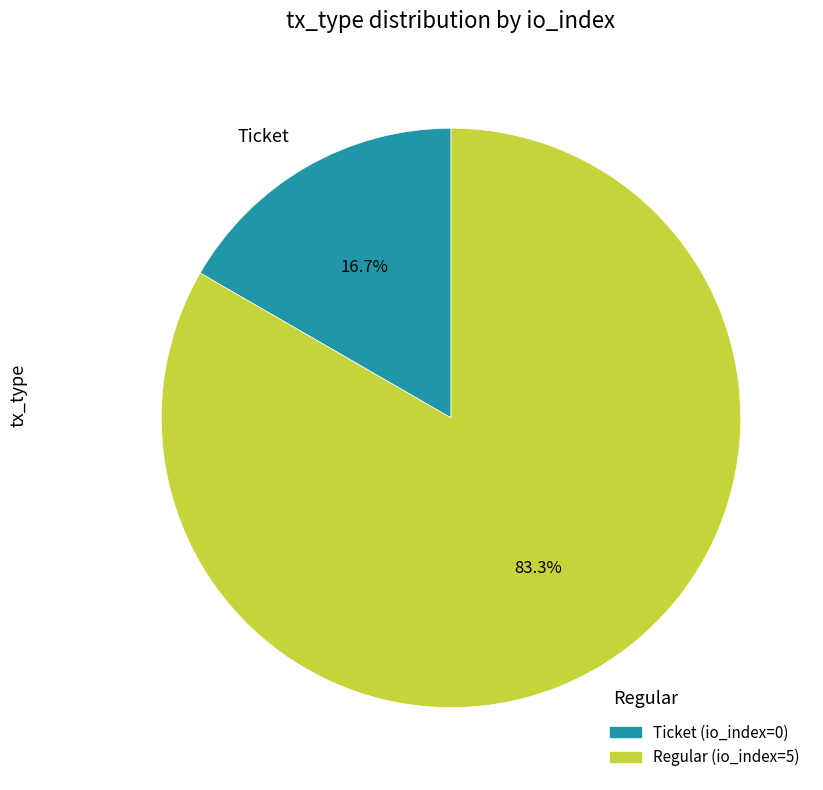

Is there a majority slice in this chart?

Yes